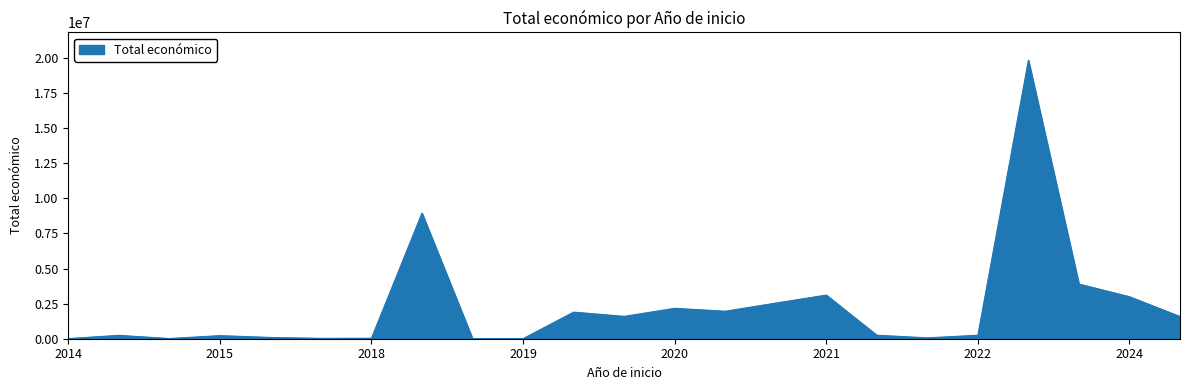

What is the maximum value shown in the chart?

19829878